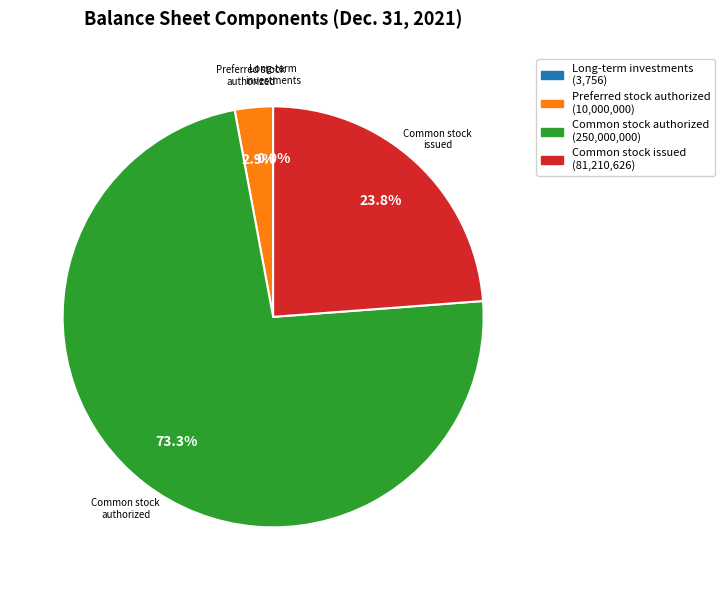

Does any single category account for the majority?

Yes